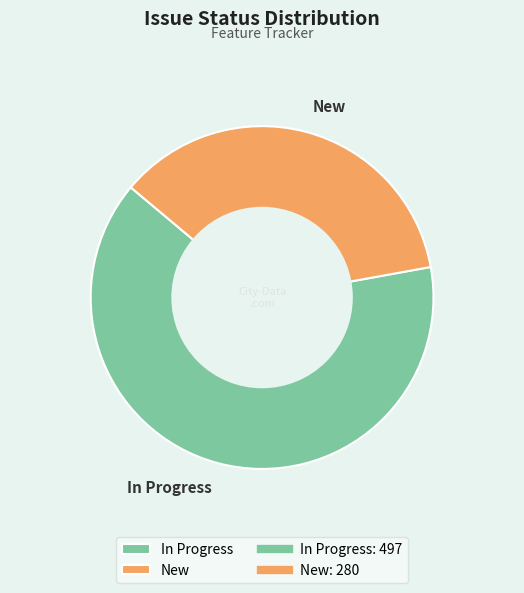

Is the sum of In Progress and New greater than half?

Yes